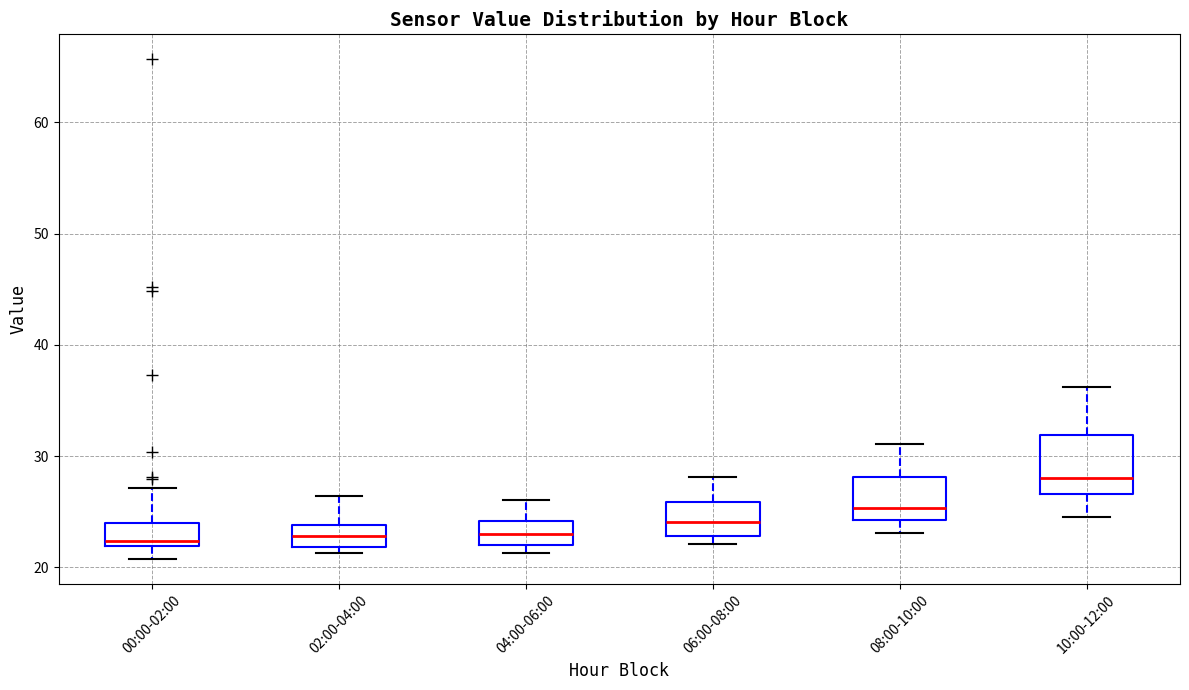

Reading left to right, transcribe this box plot: for each box, give where its median line is, the range the box spans, and where its two whiskers end, as read against the y-axis. The values are not printed on the chart, so give them approximately, as read against the axis.

00:00-02:00: median 22 (just above the box's lower edge), box 22 to 24, whiskers 21 to 27
02:00-04:00: median 23, box 22 to 24, whiskers 21 to 26
04:00-06:00: median 23, box 22 to 24, whiskers 21 to 26
06:00-08:00: median 24, box 23 to 26, whiskers 22 to 28
08:00-10:00: median 25, box 24 to 28, whiskers 23 to 31
10:00-12:00: median 28, box 27 to 32, whiskers 25 to 36